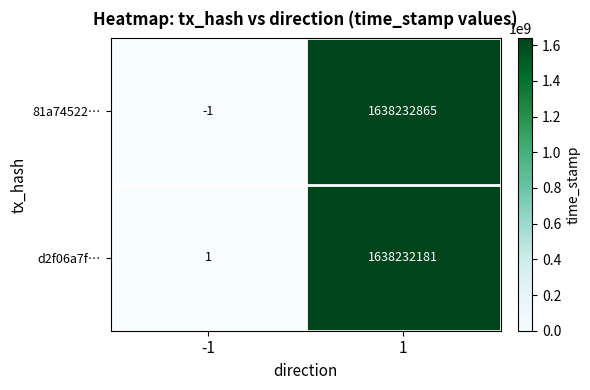

Reading left to right, extract all data points from this chart.

81a74522…: -1=-1	1=1638232865
d2f06a7f…: -1=1	1=1638232181